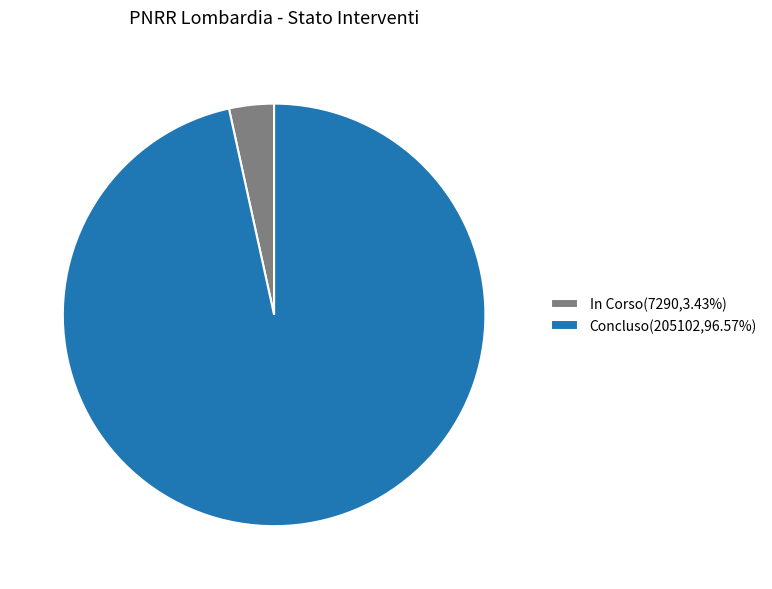

Does Concluso(205102,96.57%) represent more than half of the total?

Yes